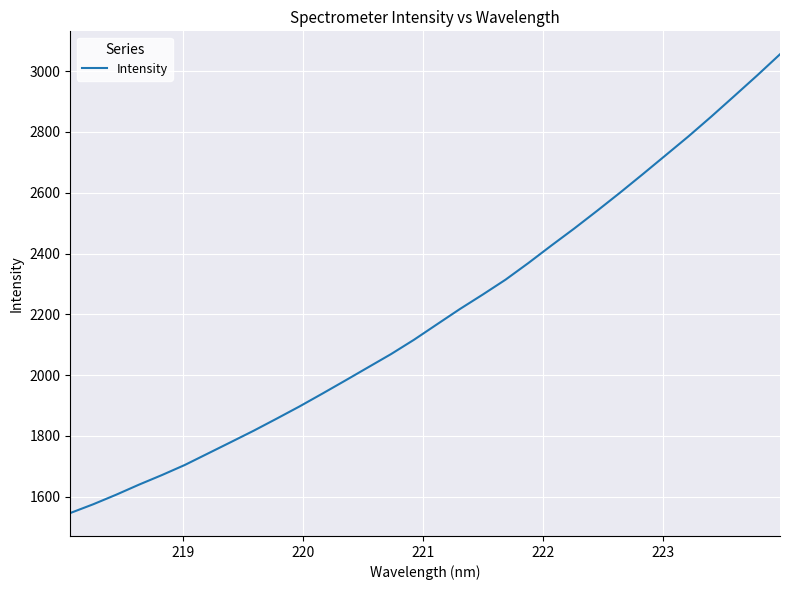

What is the difference between the second highest and minimum values?

1438.9